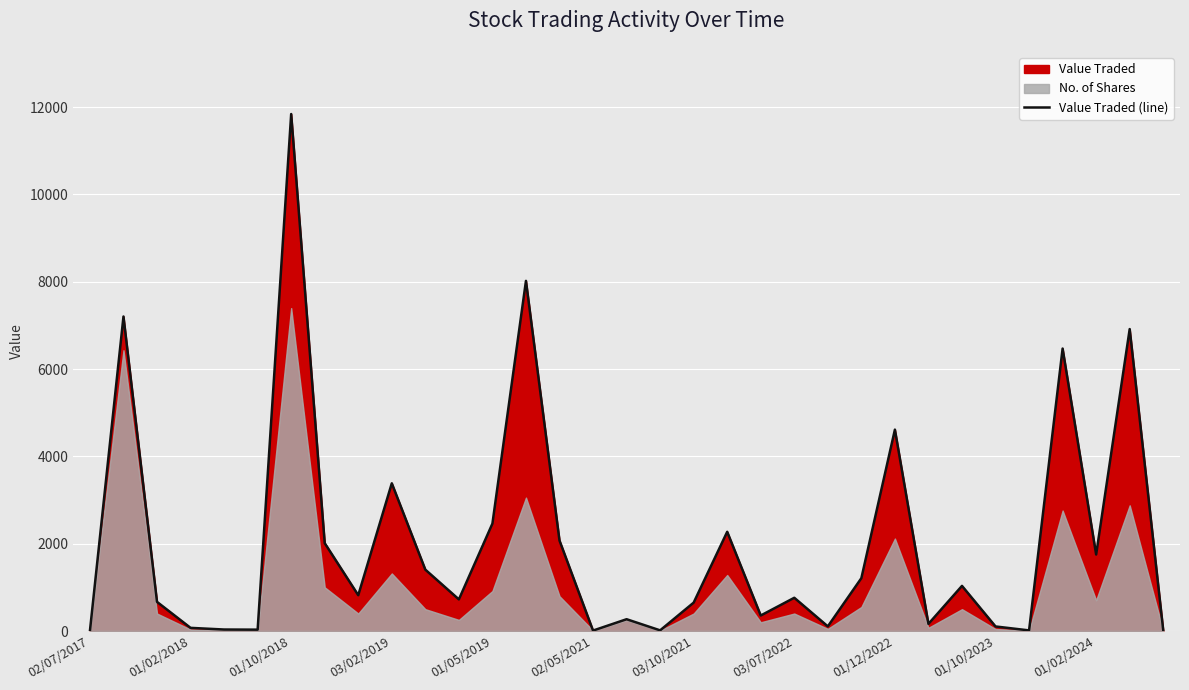

Does the chart display data point markers on the line(s)?

No